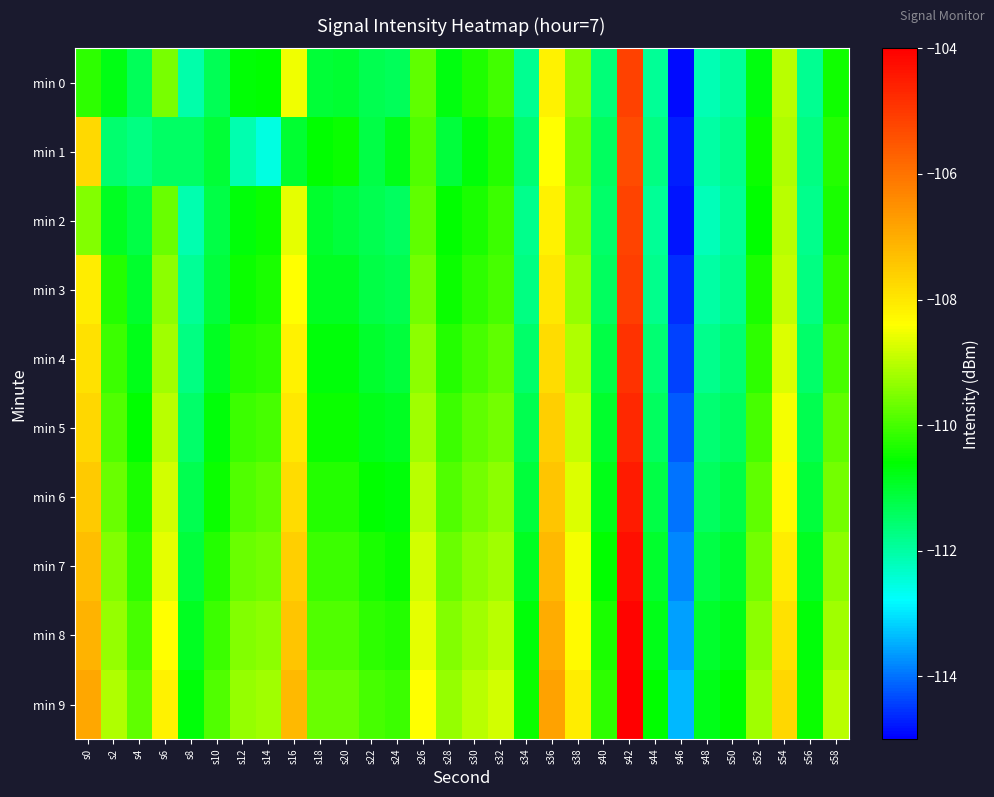

What is the smallest value displayed?

-114.9